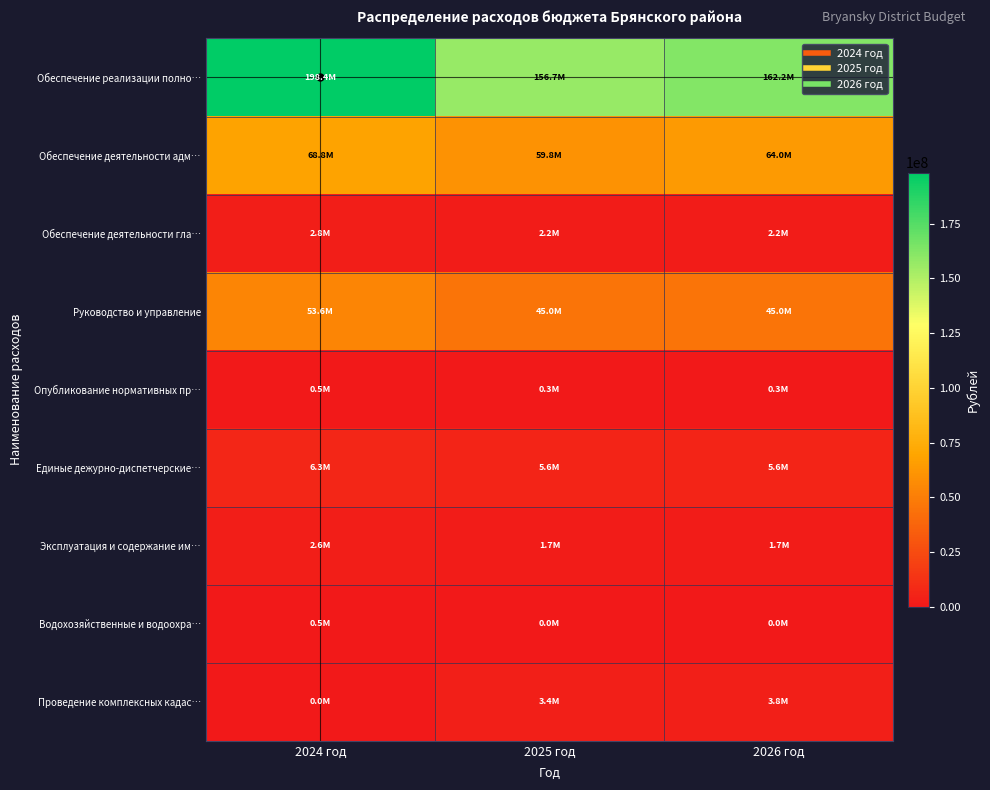

List the series in order of their peak value, lowest first.

Опубликование нормативных пр…, Водохозяйственные и водоохра…, Эксплуатация и содержание им…, Обеспечение деятельности гла…, Проведение комплексных кадас…, Единые дежурно-диспетчерские…, Руководство и управление, Обеспечение деятельности адм…, Обеспечение реализации полно…